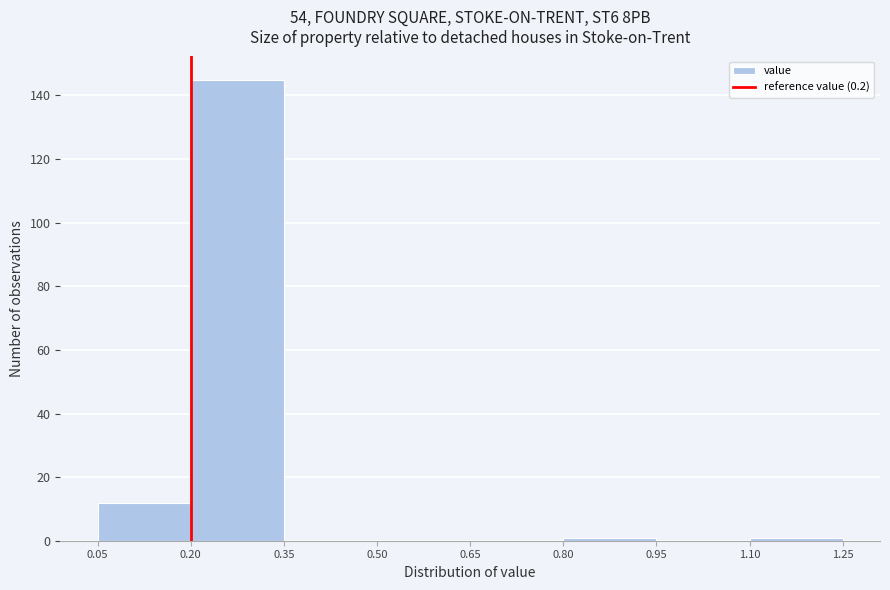

Which range on the x-axis has the tallest bar?

0.20 to 0.35